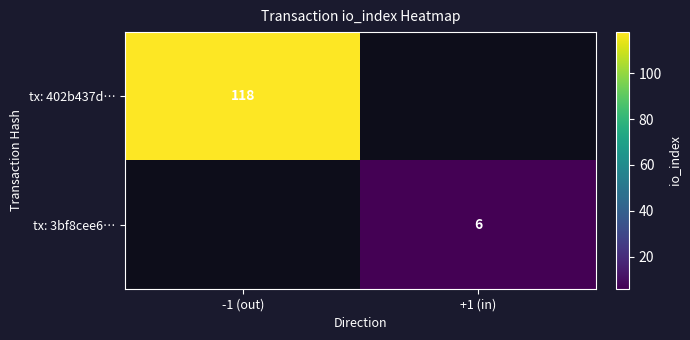

Is the value of tx: 3bf8cee6… at +1 (in) greater than the value of tx: 402b437d… at -1 (out)?

No